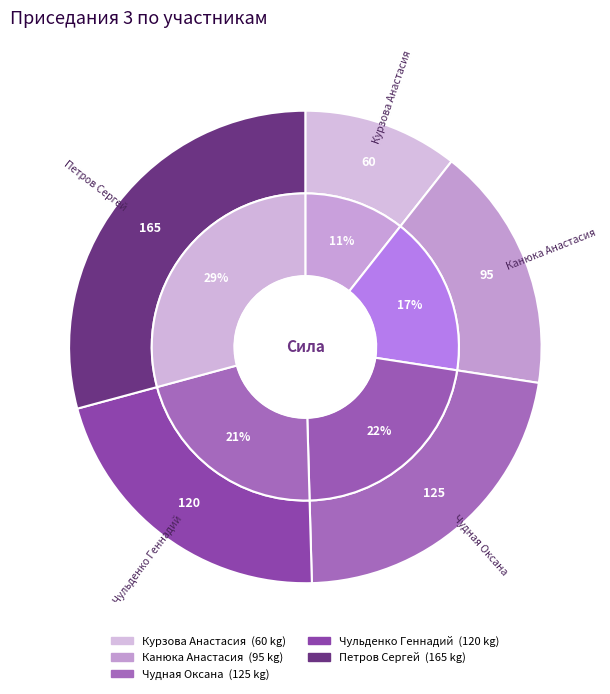

Between Чудная Оксана and Чульденко Геннадий, which is larger?

Чудная Оксана